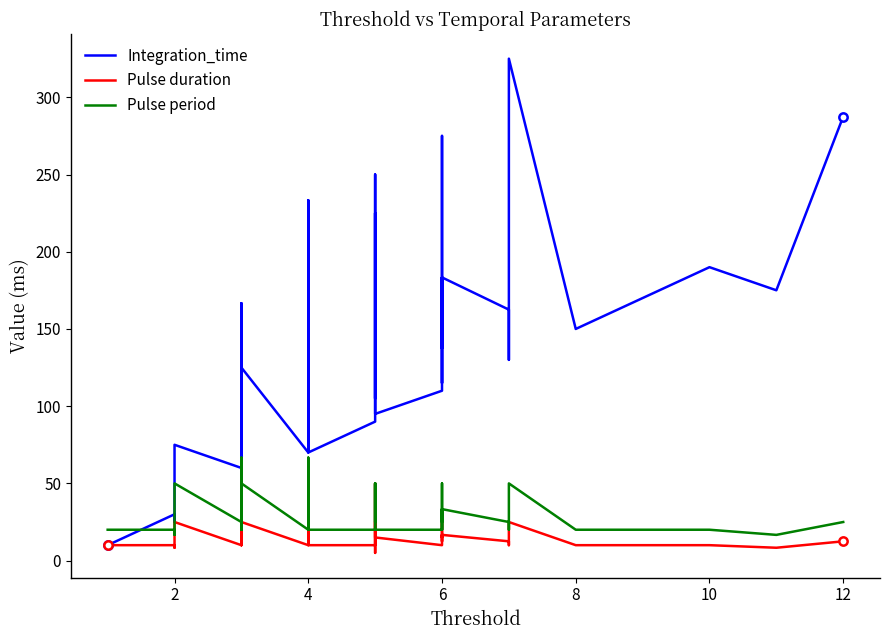

What is the sum of all Pulse duration values?

663.4